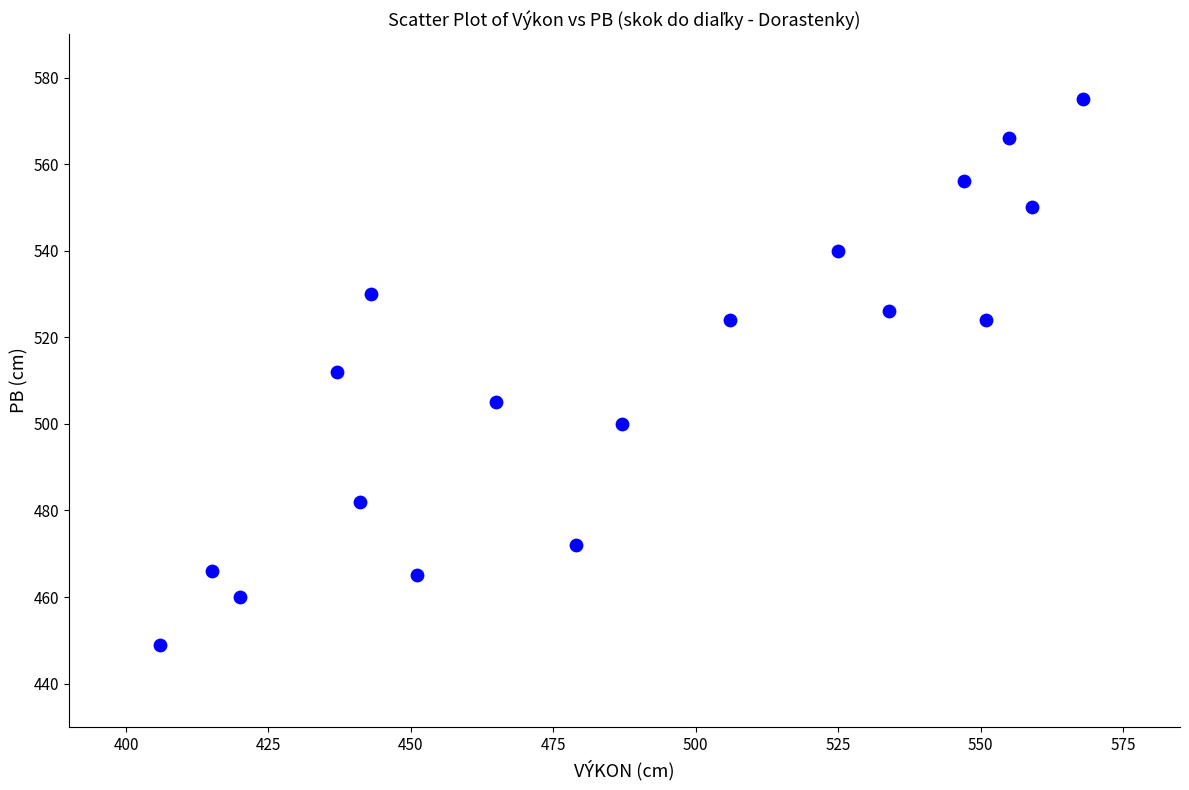

What is the range of X values (max minus min)?

162